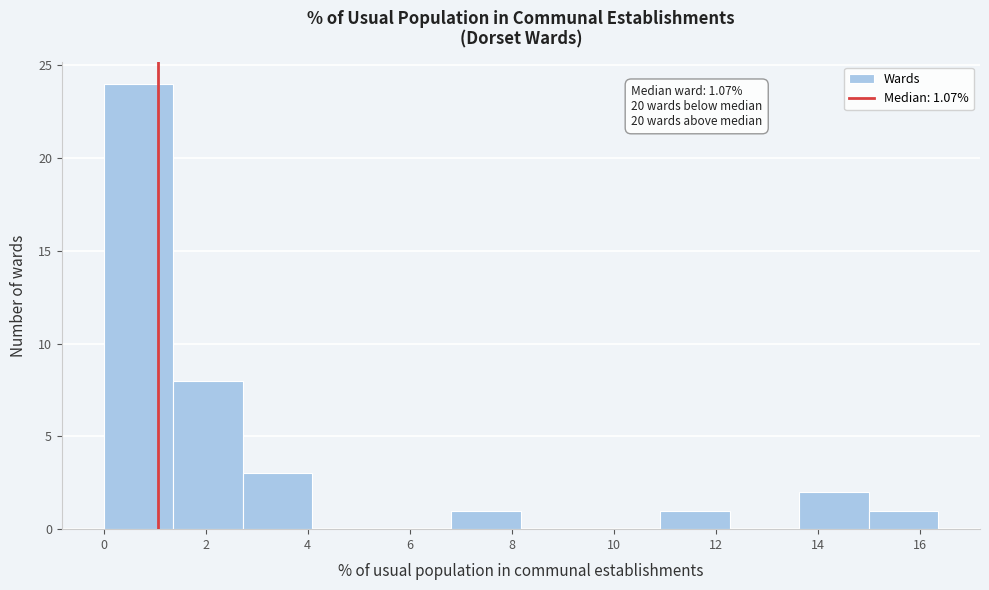

Which range on the x-axis has the tallest bar?

0.0 to 1.4